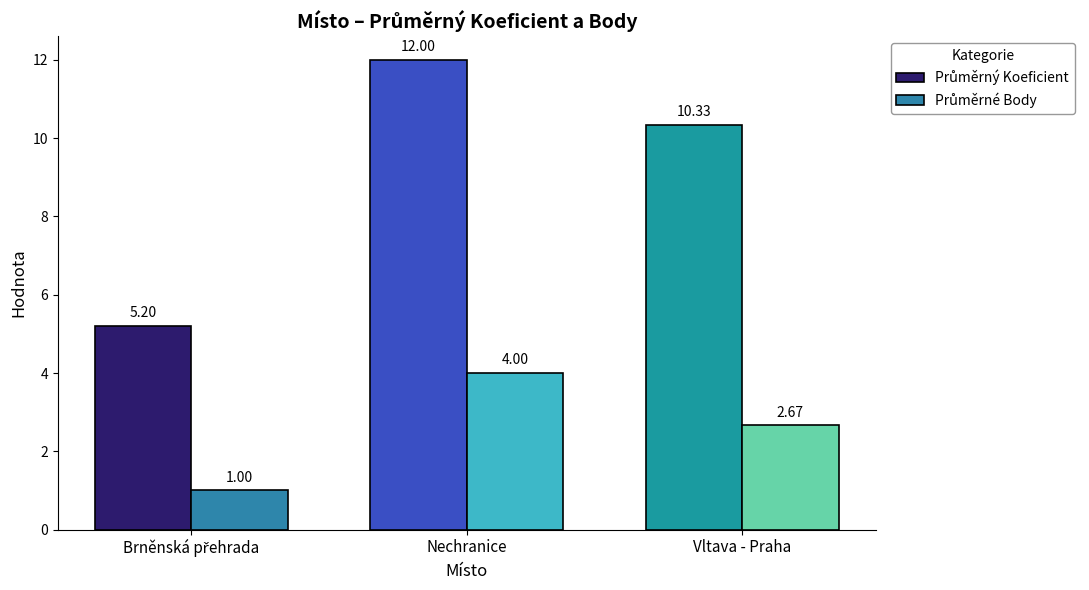

Which label corresponds to the largest value in the chart?

Nechranice